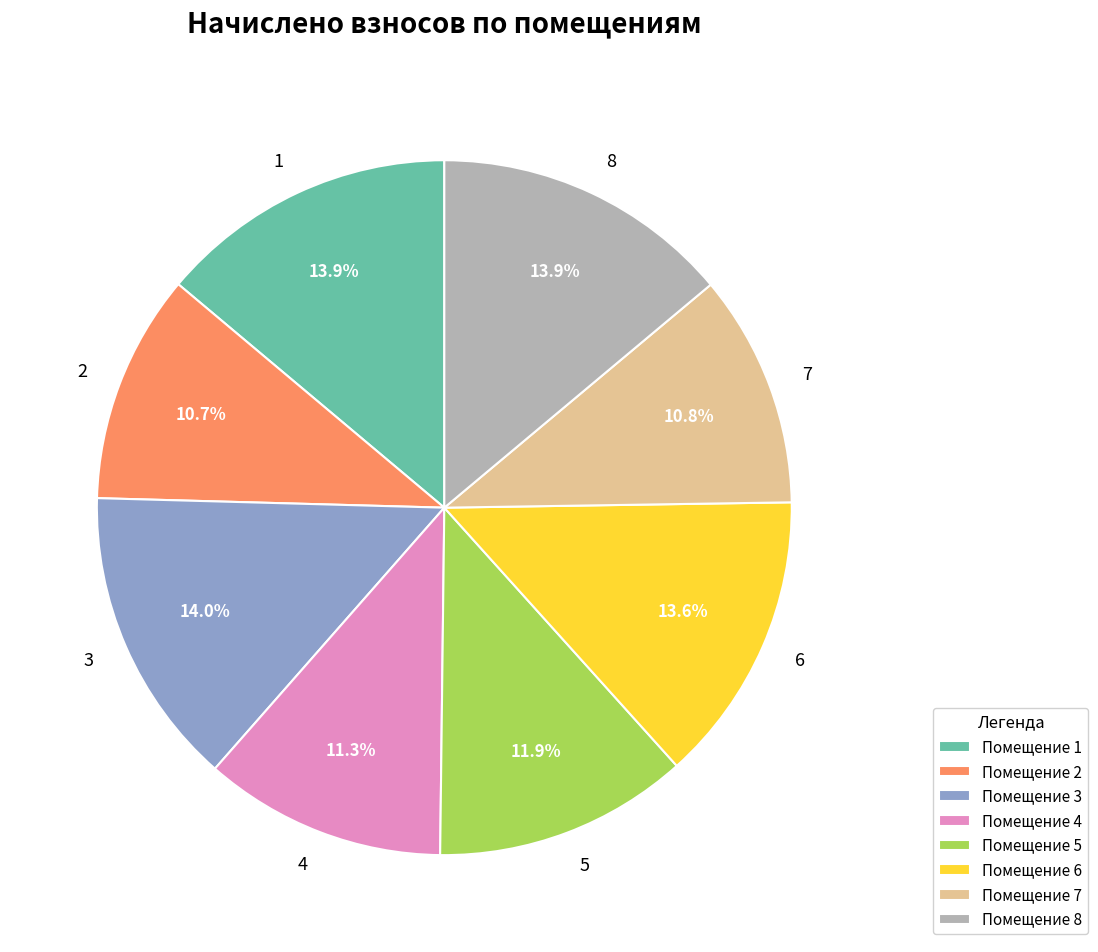

What percentage is the 8 slice, to the nearest percent?

14%